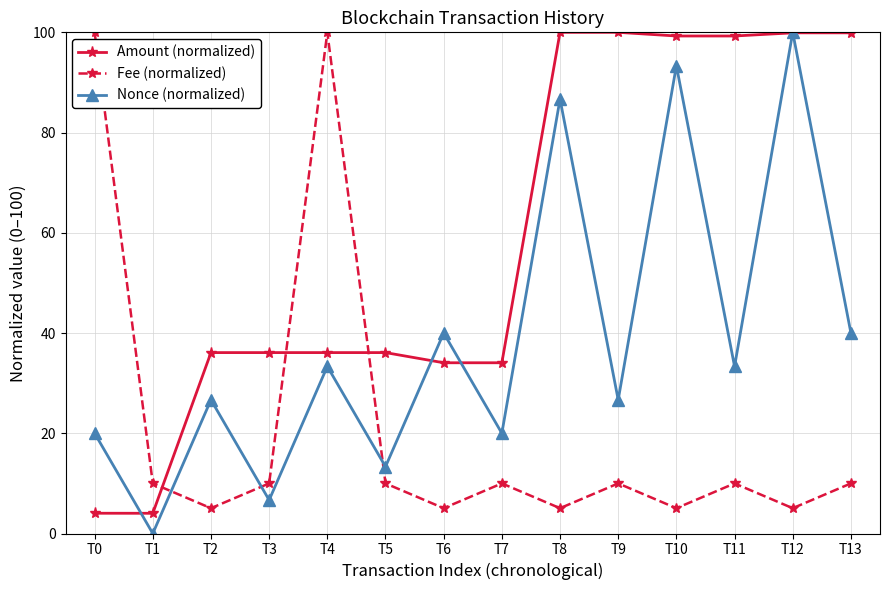

At which category is the sum across all series the highest?

T12